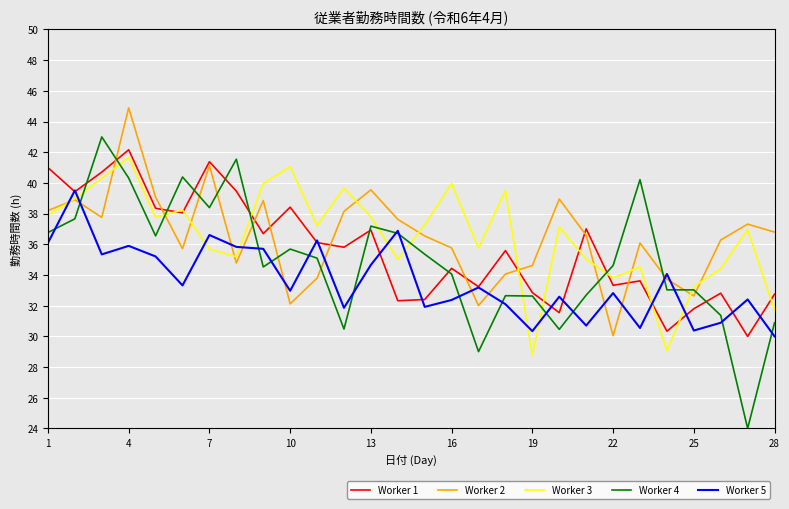

True or false: Worker 5 and Worker 3 intersect in this chart.

True